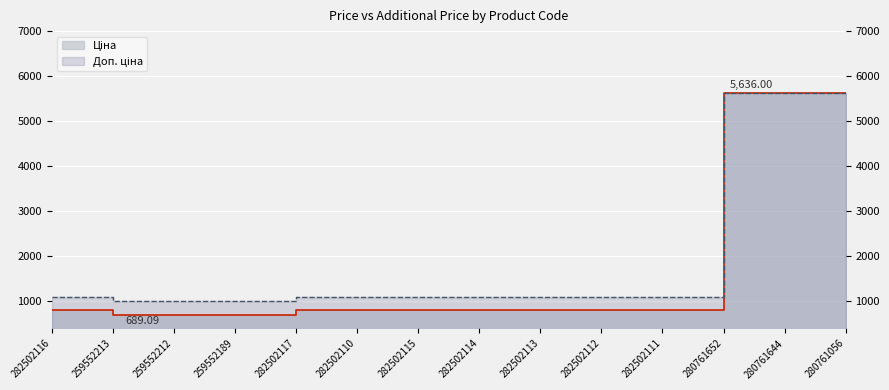

What are all the series names shown in the legend?

Ціна, Доп. ціна